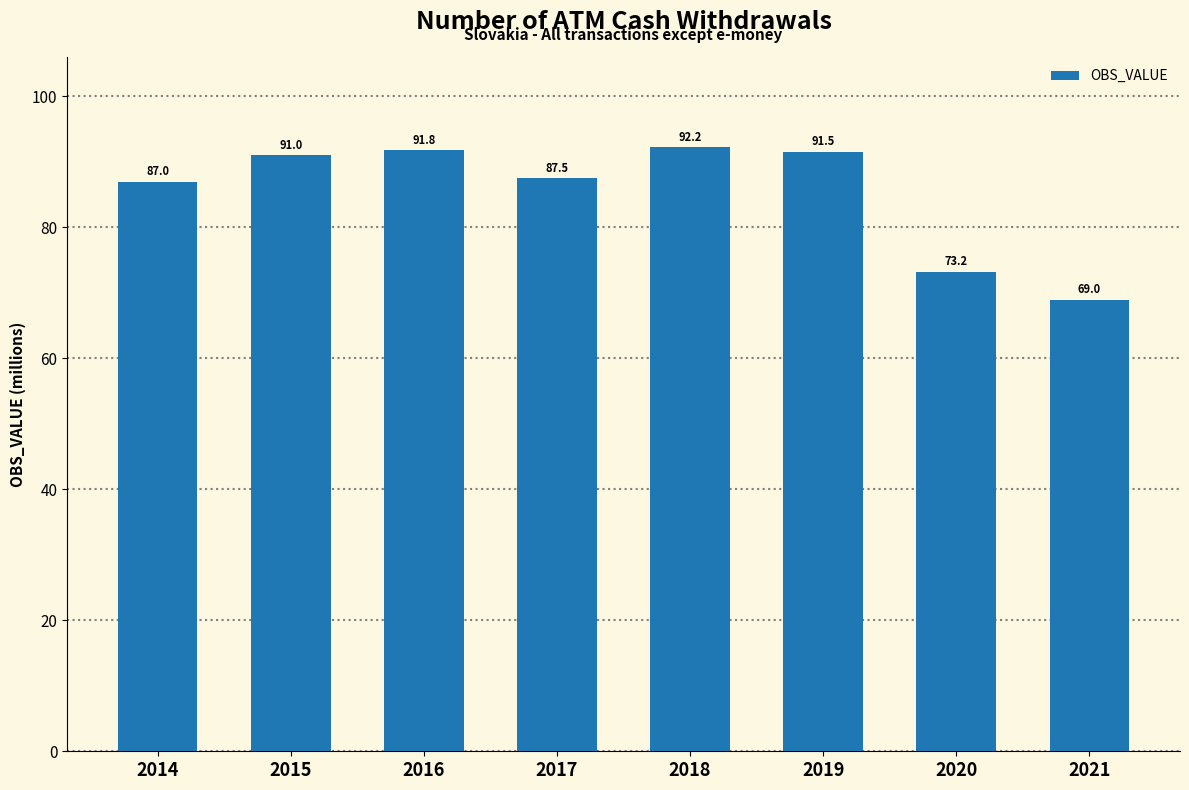

The chart shows a value of 59.9 at 2018. True or false?

False